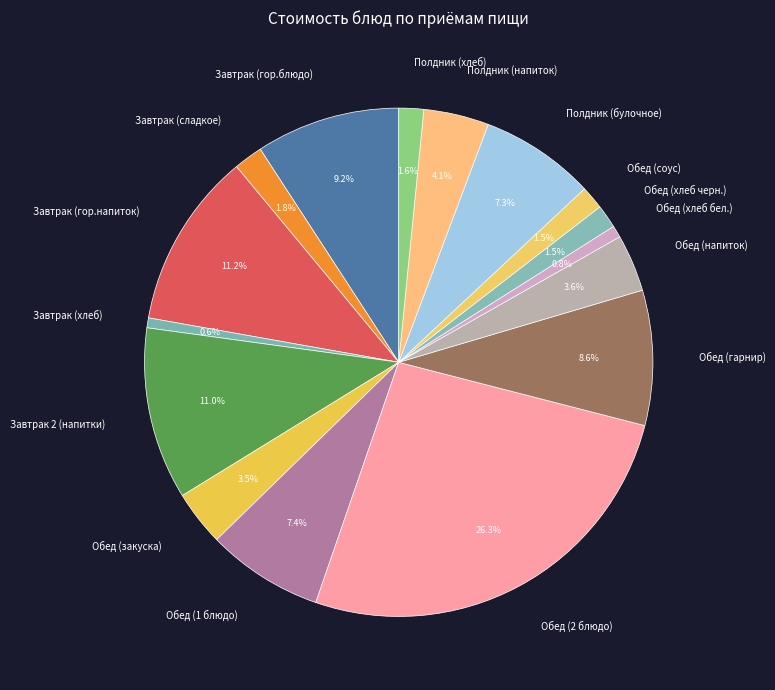

How much of the chart is everything except Завтрак (сладкое)?

98.2%